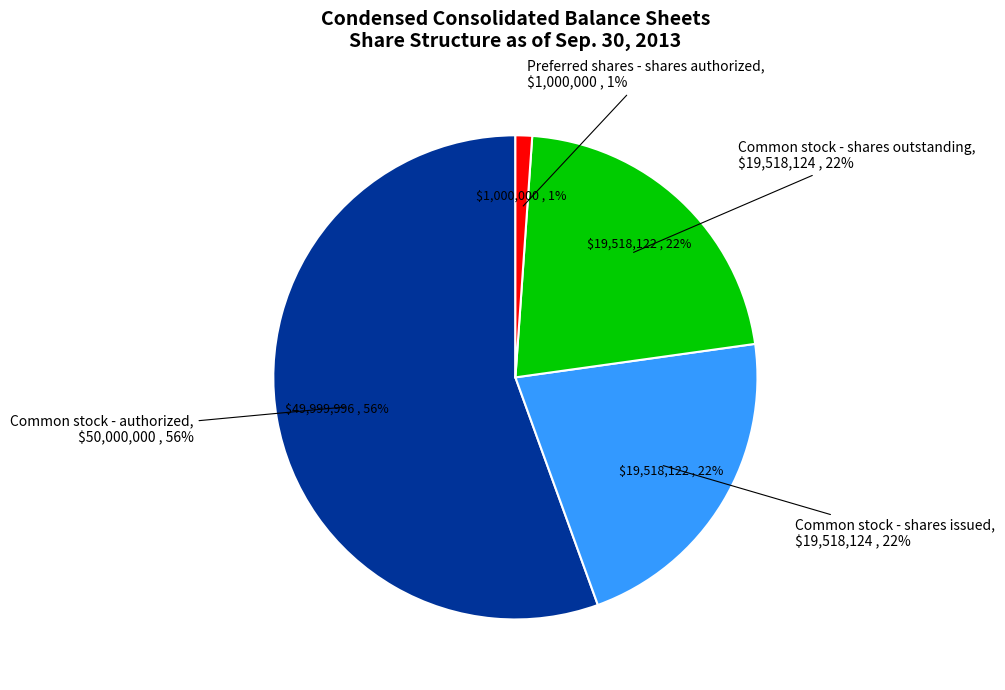

Between Common stock - shares outstanding and Common stock - shares issued, which is larger?

Common stock - shares outstanding